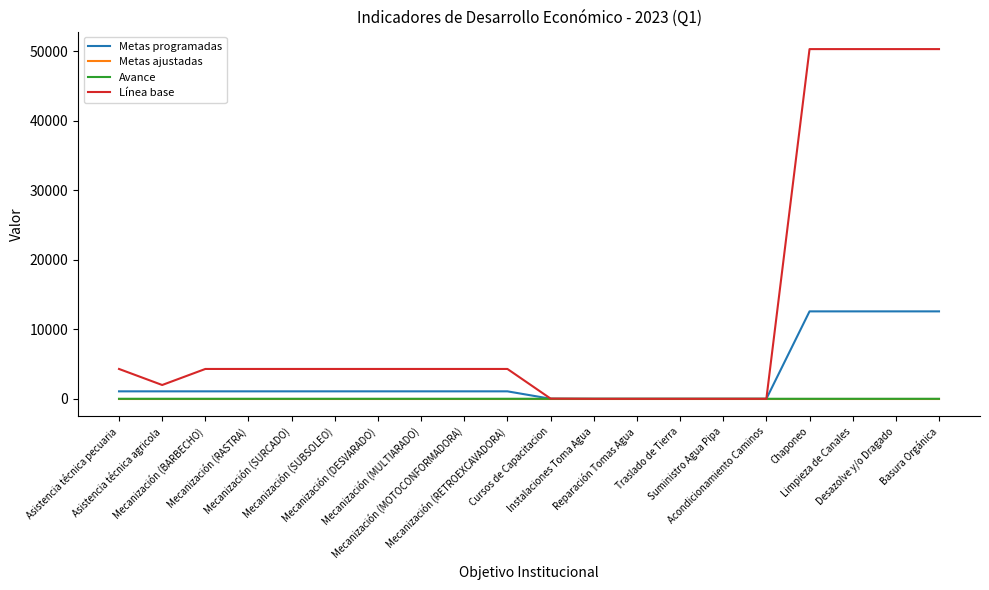

Which series has the largest total across all categories?

Línea base